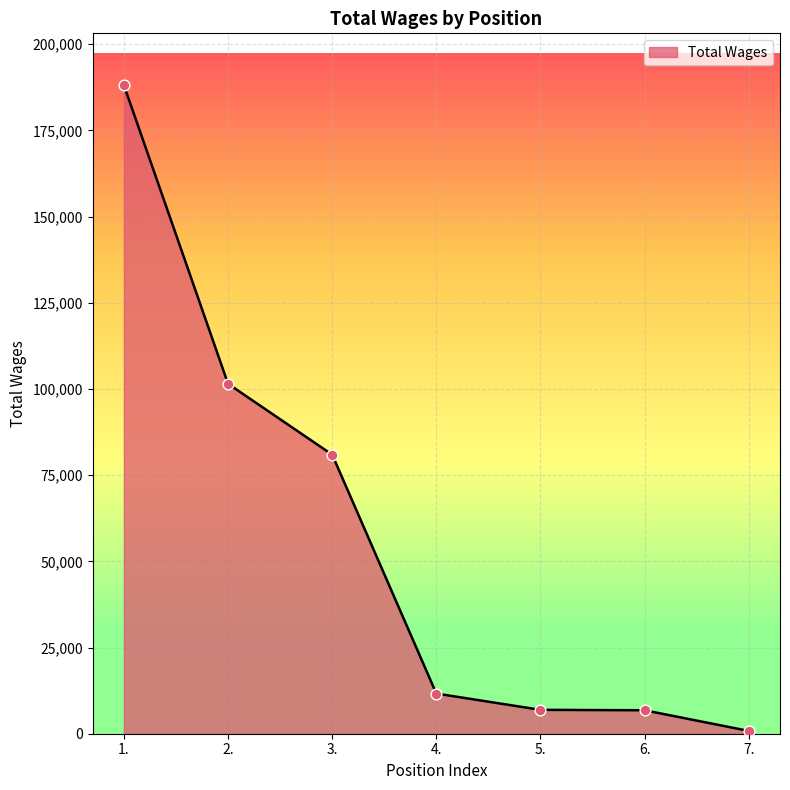

What is the ratio of the value at 1. to the value at 5.?

27.1